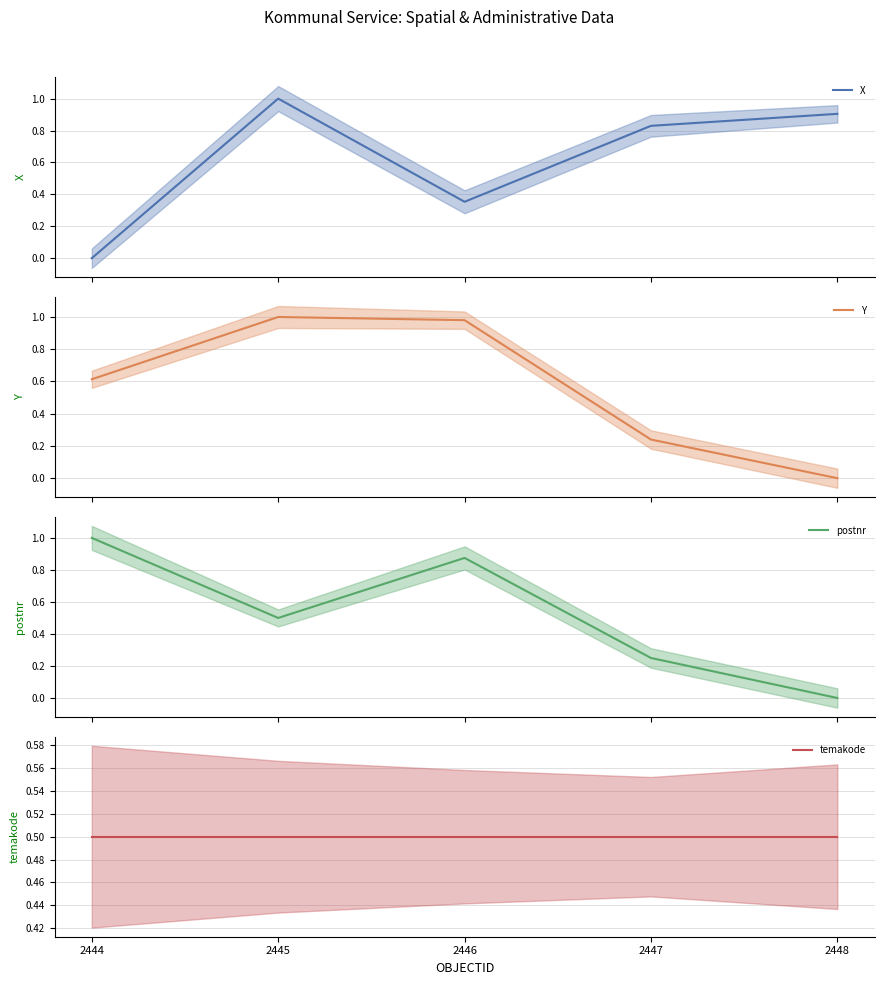

How many distinct data groups are displayed?

4